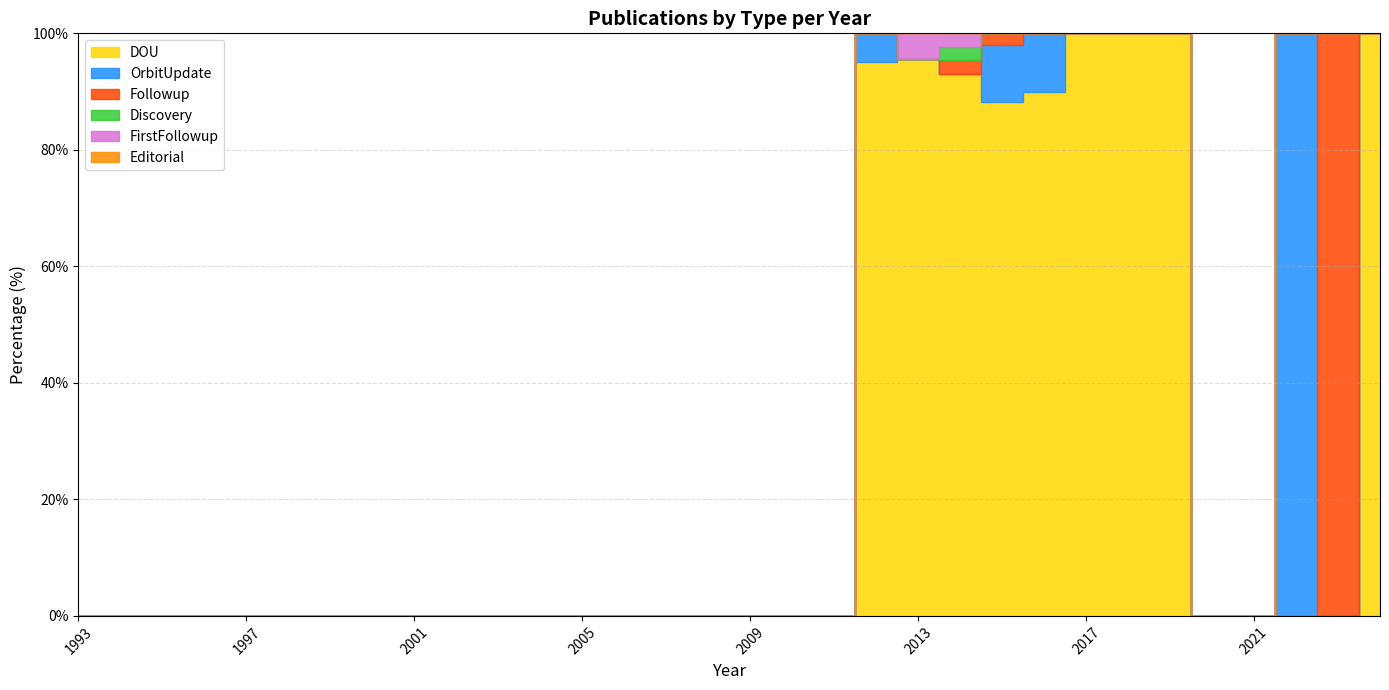

Rank the series at 2003 from lowest to highest value.

DOU, OrbitUpdate, Followup, Discovery, FirstFollowup, Editorial